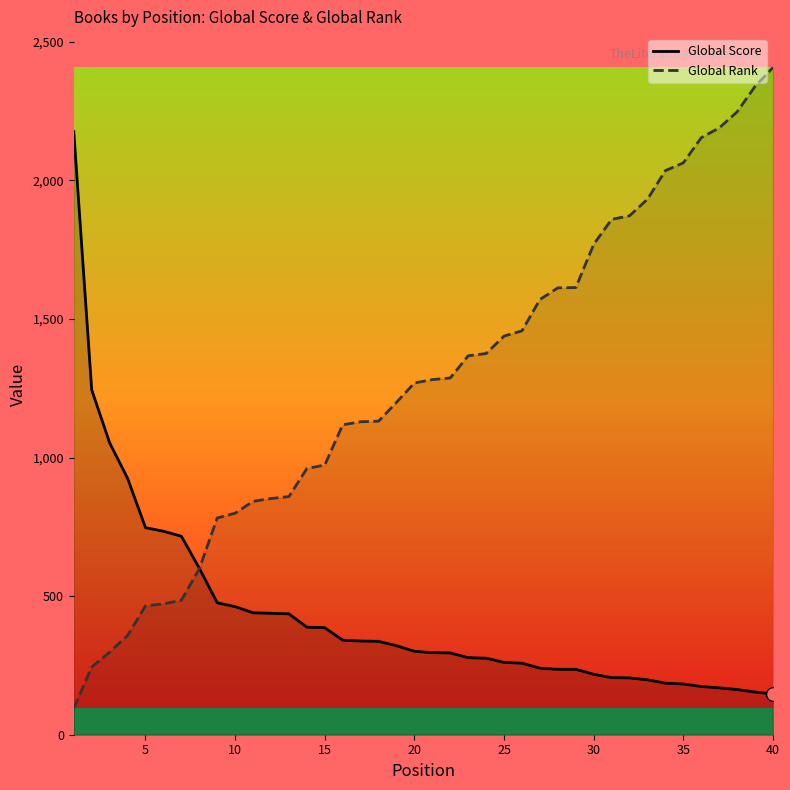

Which label corresponds to the largest value in the chart?

40